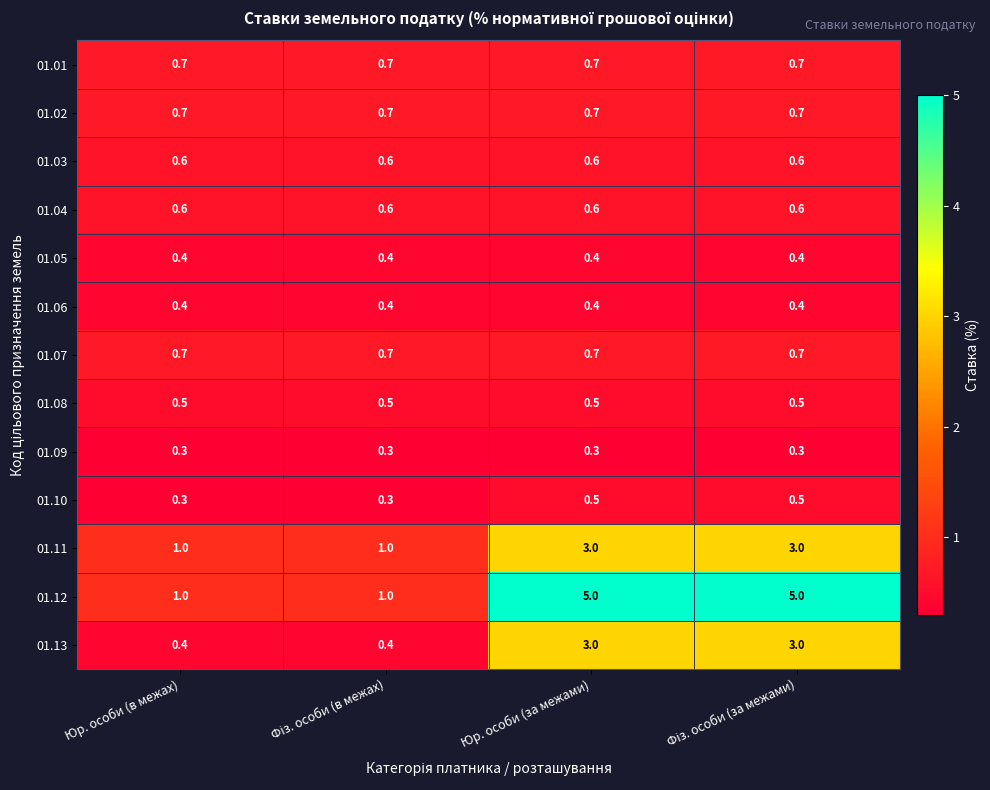

What is the total value across all series at Юр. особи (за межами)?

16.4